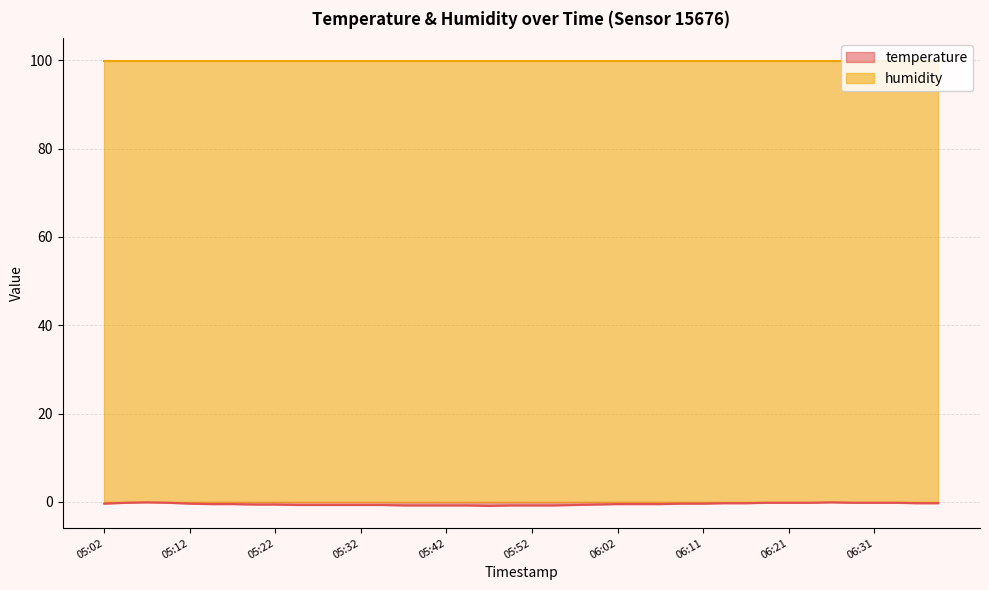

Which category has the lowest value across all series?

05:47